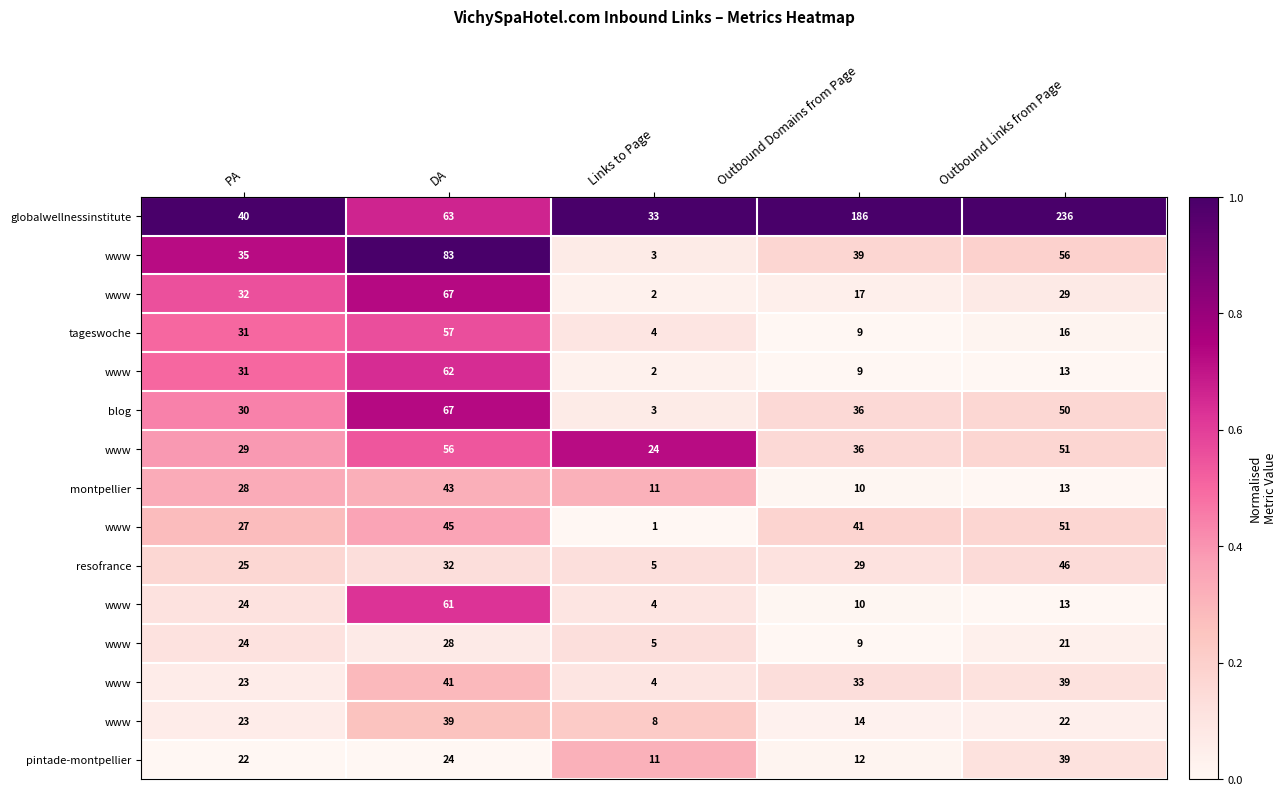

At how many categories does at least one series exceed 0?

5